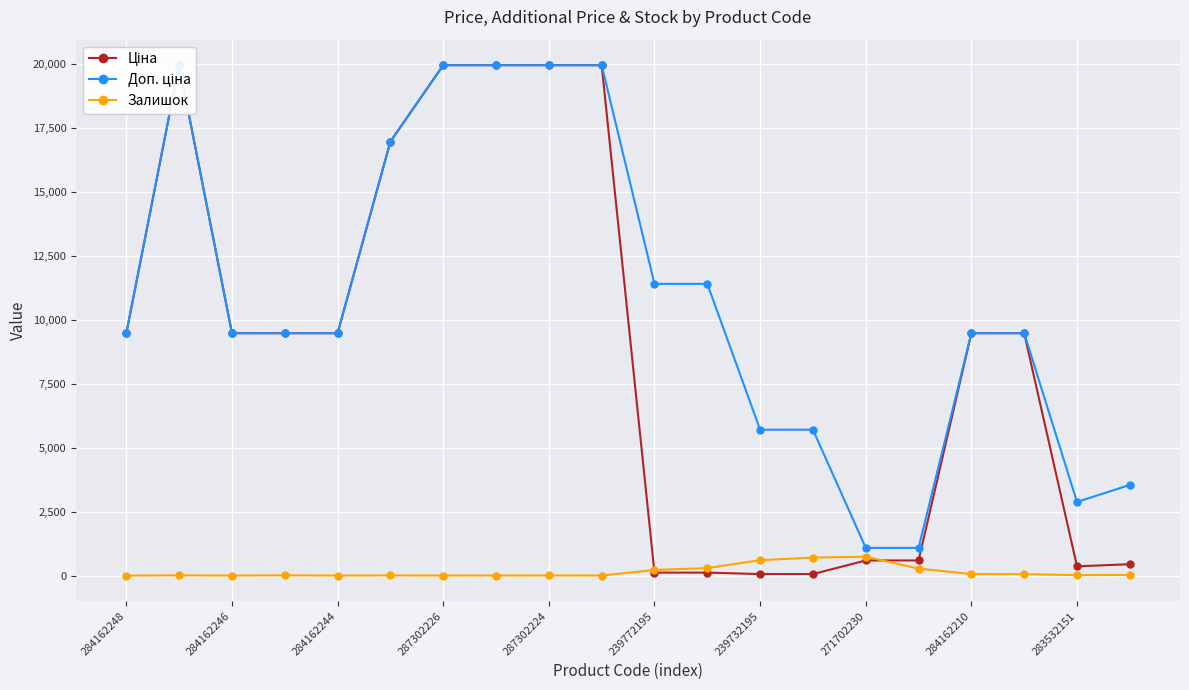

Which series has the largest total across all categories?

Доп. ціна